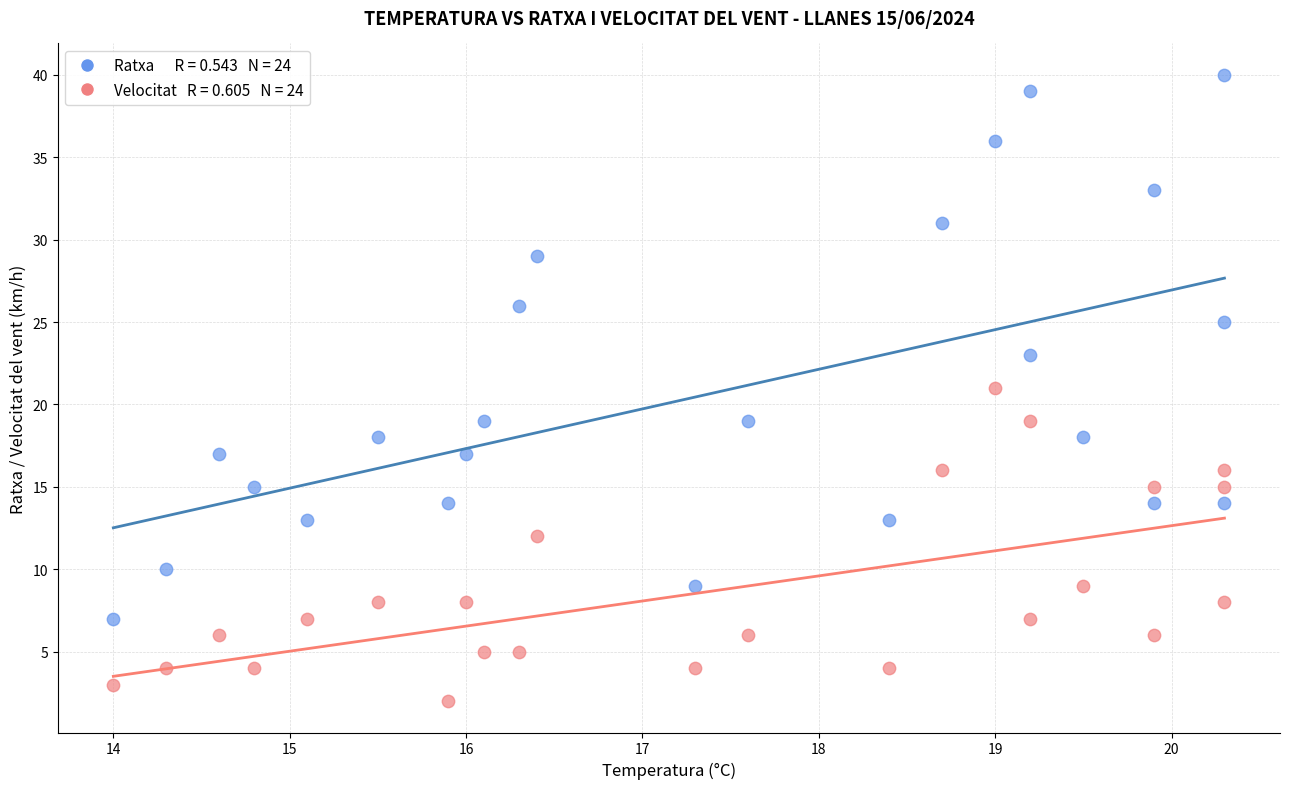

Across all data points, what is the range of Y values (max minus min)?

38